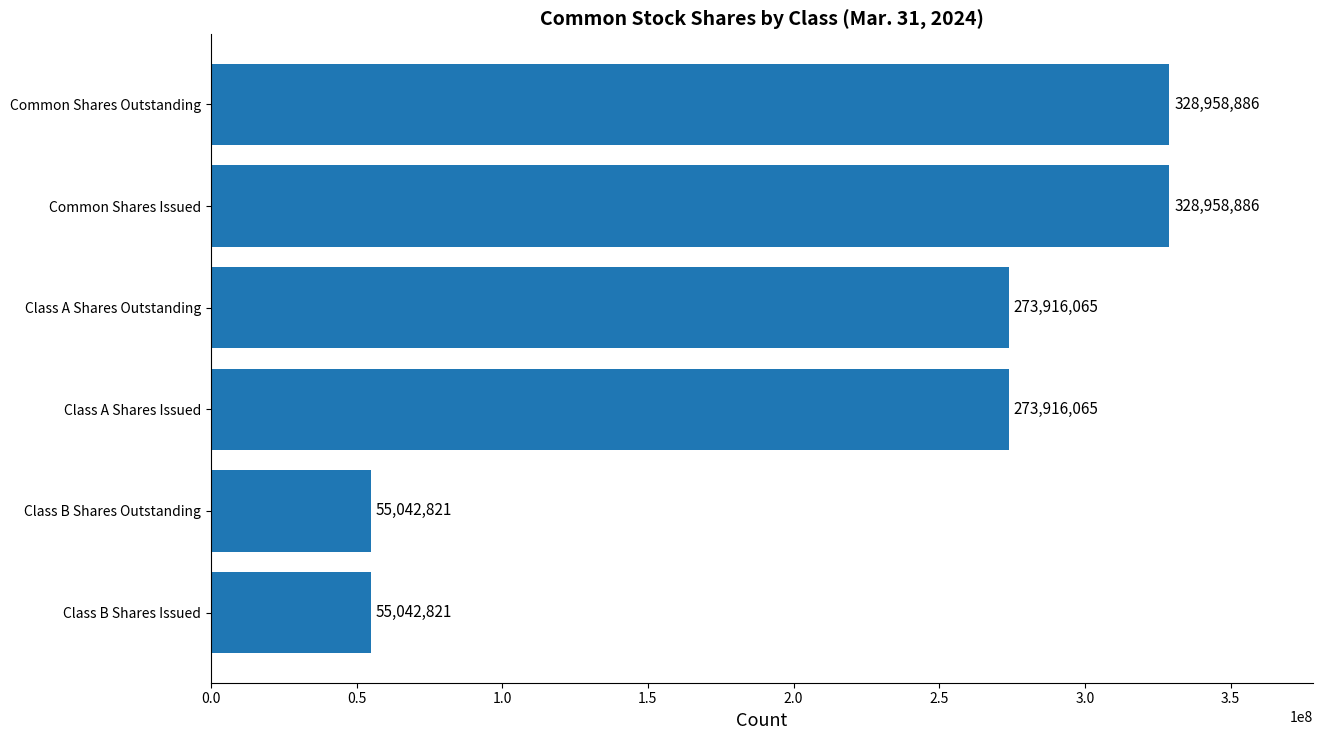

What is the label of the 4th bar from the top?

Class A Shares Issued